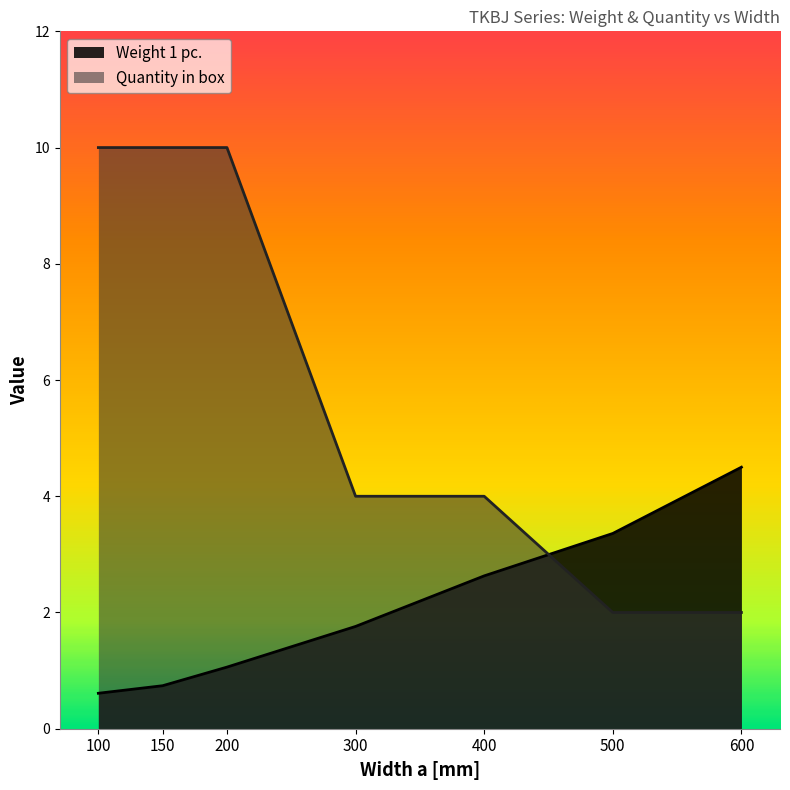

What is the difference between the Weight 1 pc. values at 100 and 200?

0.5